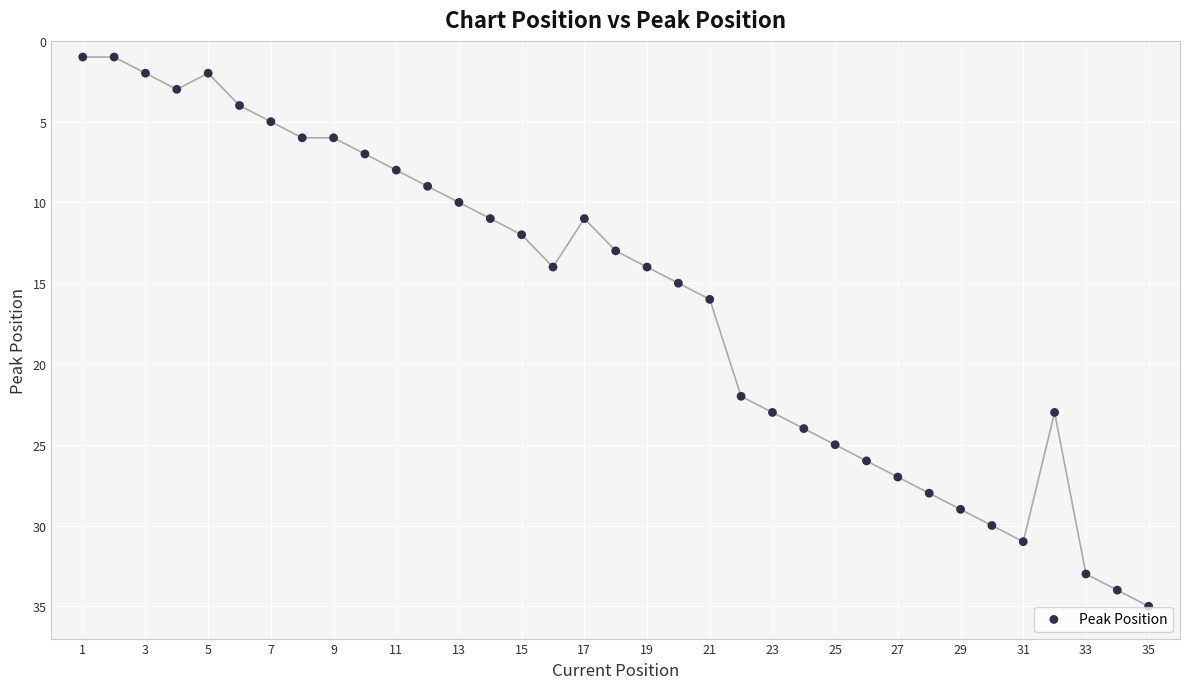

What Y value in the scatter plot is closest to 18?

16